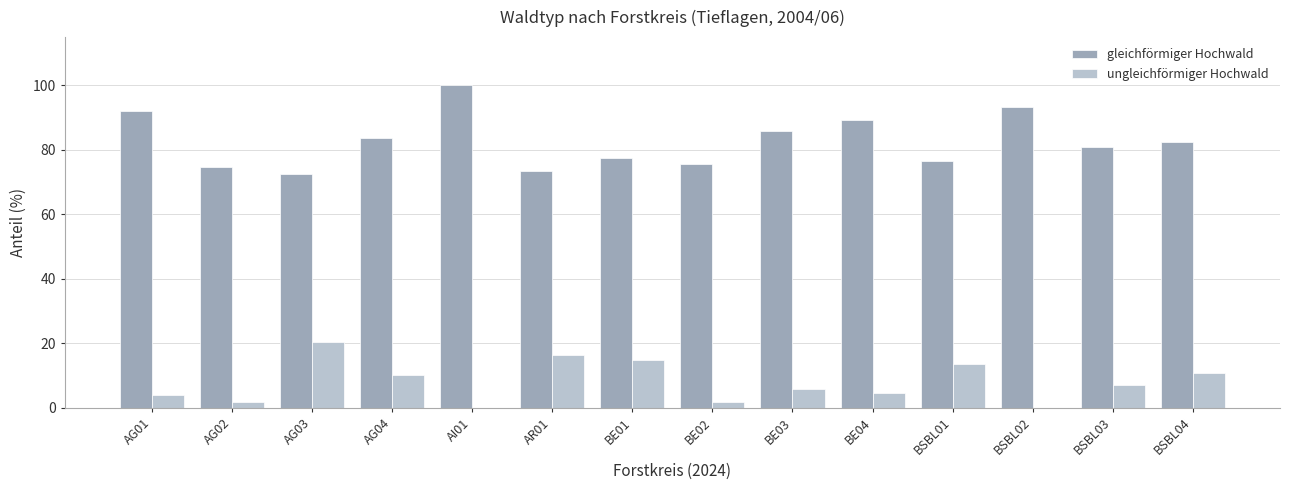

Which category has the highest value in the ungleichförmiger Hochwald series?

AG03